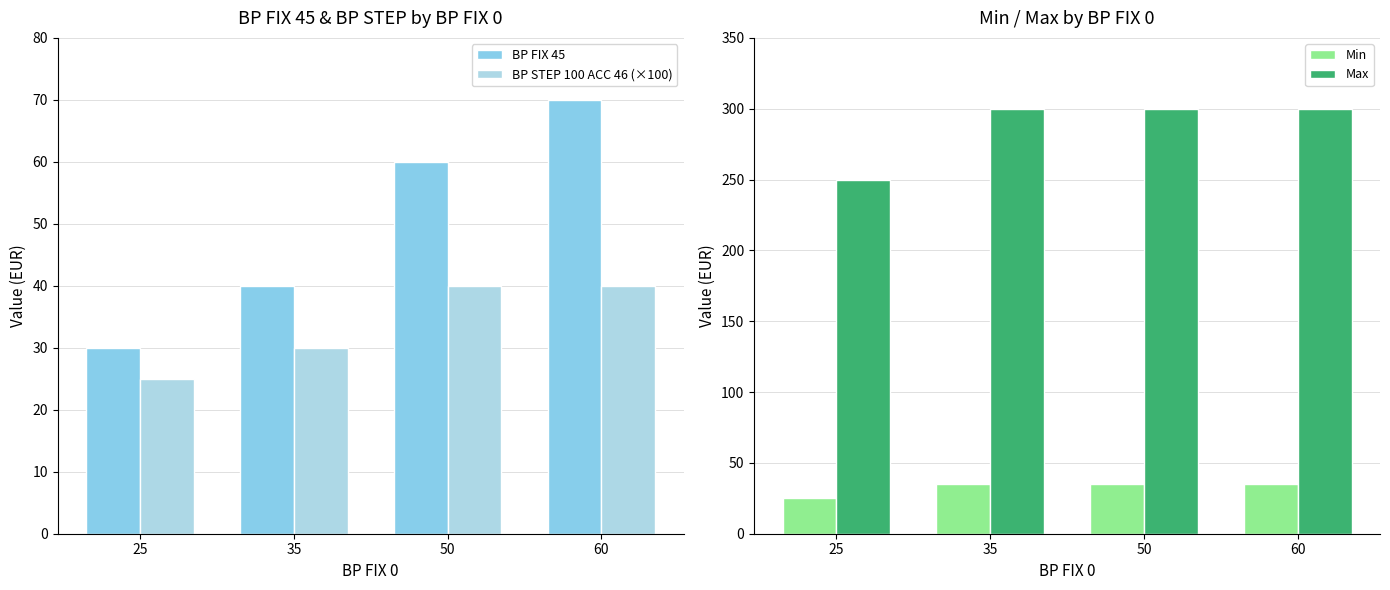

Rank the series at 60 from highest to lowest value.

Max, BP FIX 45, BP STEP 100 ACC 46 (×100), Min